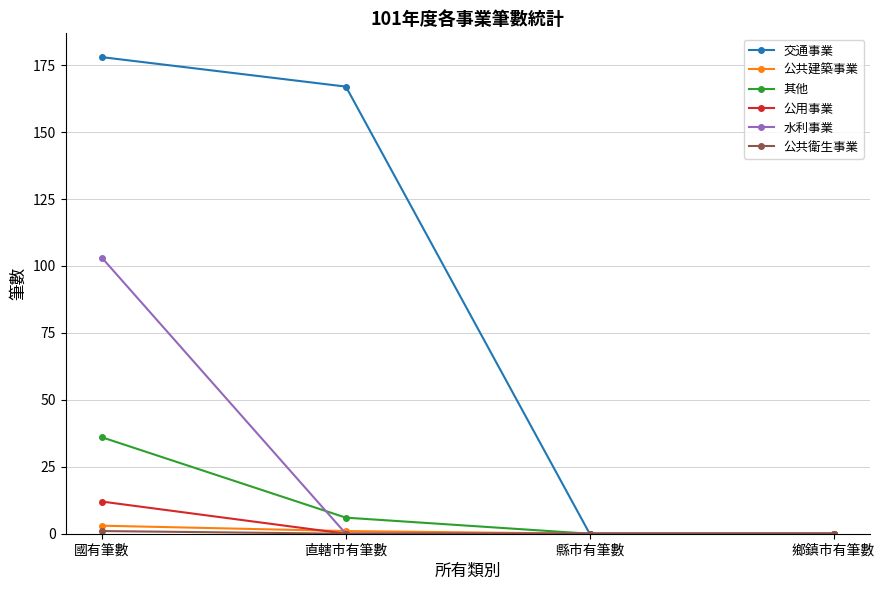

What is the spread (max minus min) of values at 直轄市有筆數?

167